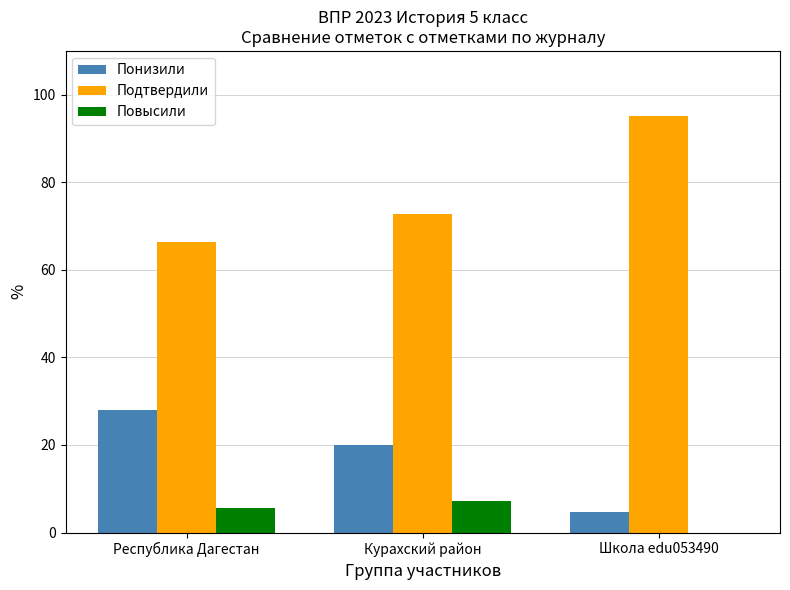

Reading left to right, extract all data points from this chart.

Понизили: Республика Дагестан=28.1	Курахский район=20.0	Школа edu053490=4.8
Подтвердили: Республика Дагестан=66.3	Курахский район=72.7	Школа edu053490=95.2
Повысили: Республика Дагестан=5.6	Курахский район=7.3	Школа edu053490=0.0